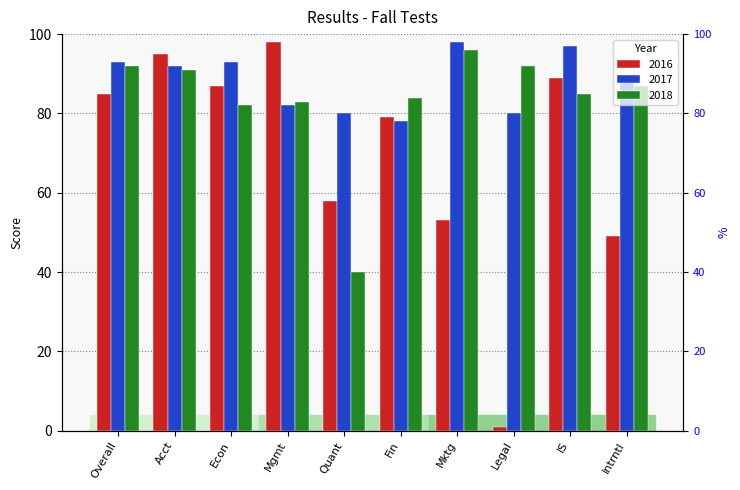

Which label corresponds to the largest value in the chart?

Mgmt